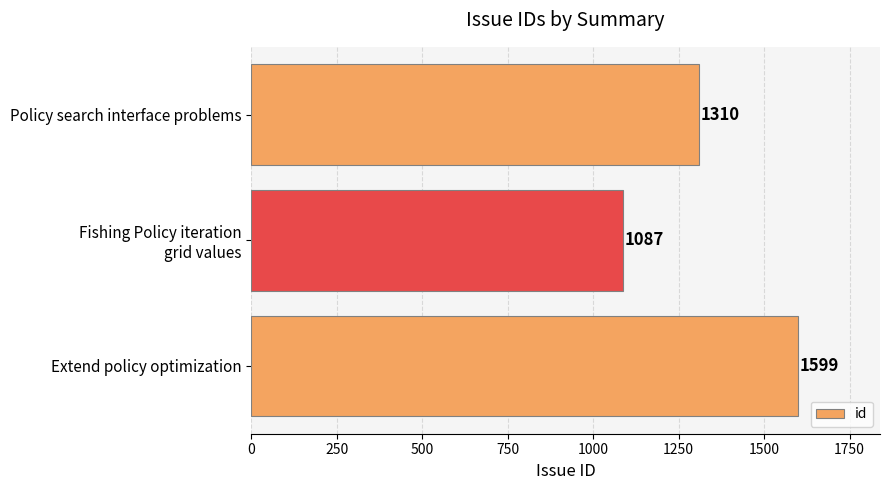

What is the smallest value displayed?

1087